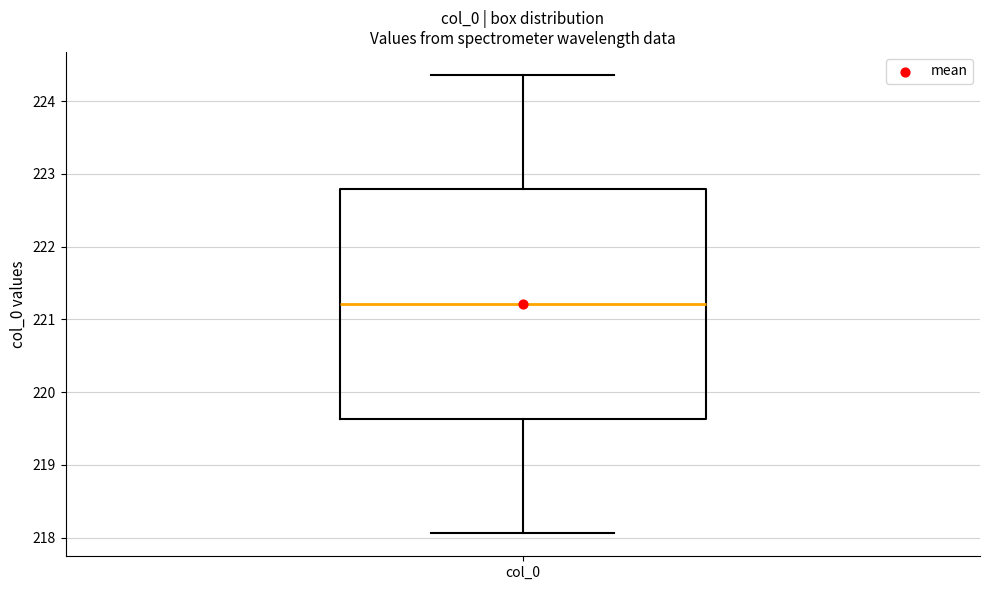

Where is the upper edge of the box for col_0 on the y-axis? The values are not printed on the chart, so give them approximately, as read against the axis.

222.8